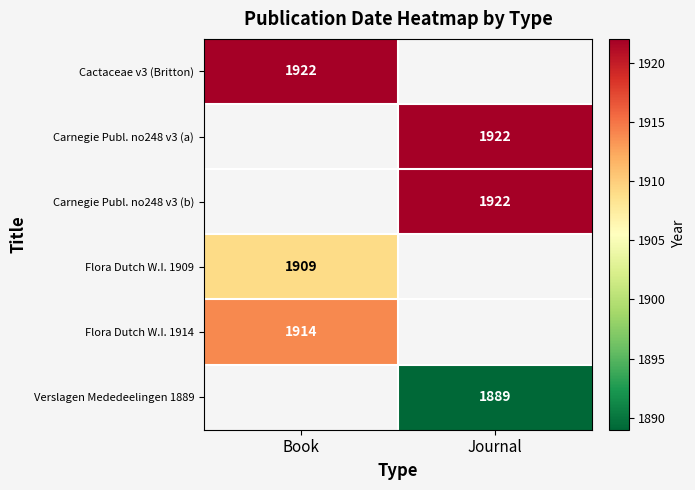

The Carnegie Publ. no248 v3 (a) series shows 2650 at Journal. True or false?

False